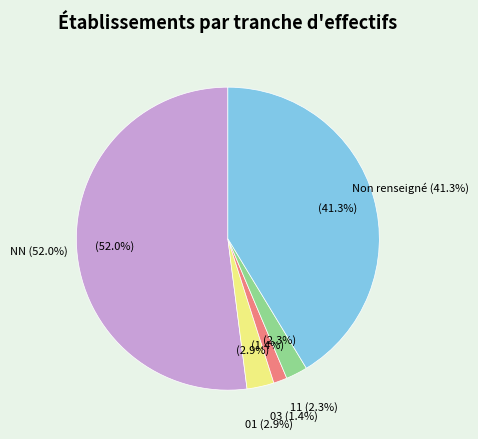

Which category has the smallest portion of the pie?

03